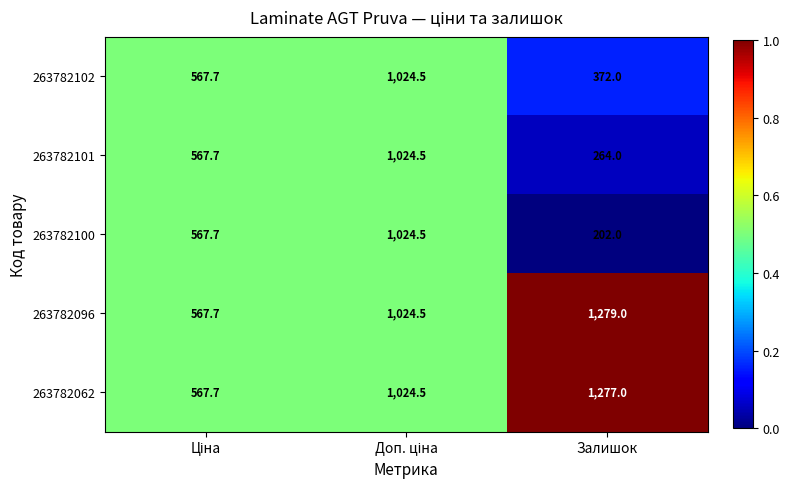

Which series has the largest total across all categories?

263782096